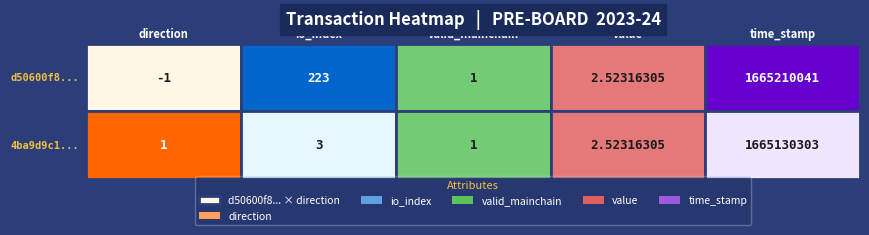

At which label does 4ba9d9c1ba34fa247e0177a6f4866764892ac7d reach its peak?

time_stamp